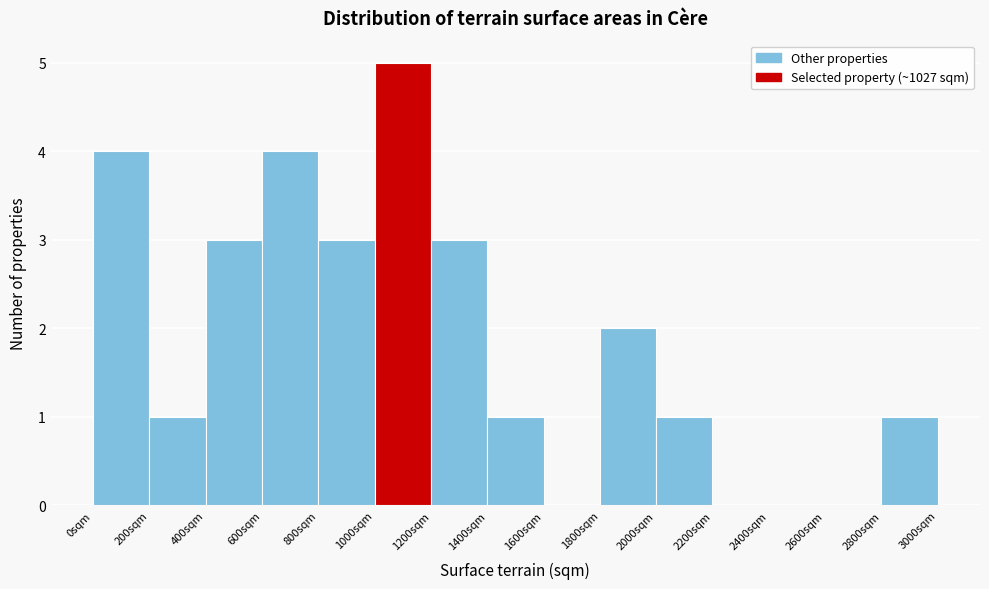

Which range on the x-axis has the tallest bar?

1000 to 1200